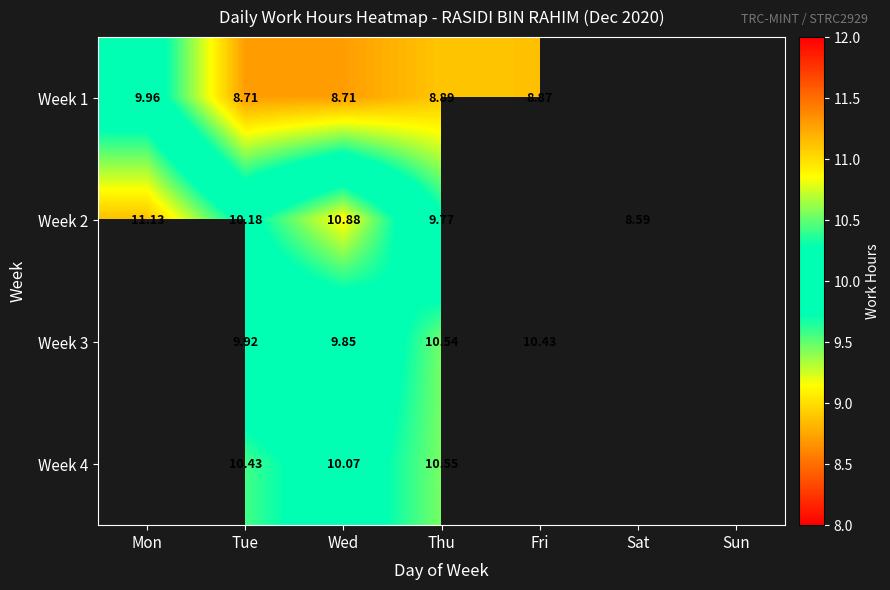

Is the value of Week 1 at Wed greater than the value of Week 4 at Wed?

No